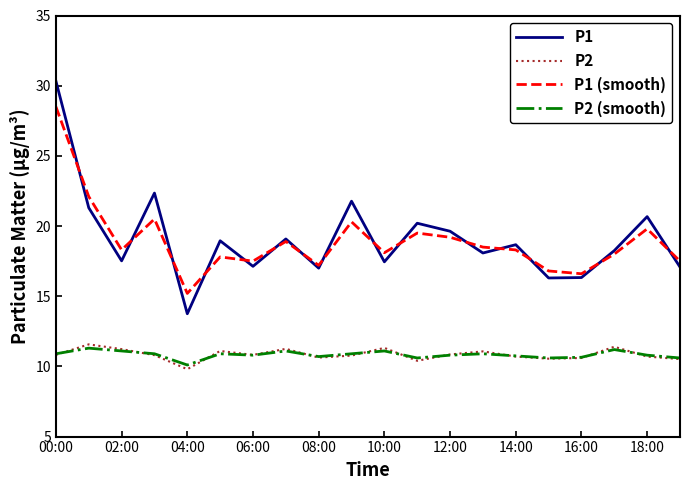

Rank the series by their maximum value, from highest to lowest.

P1, P1 (smooth), P2, P2 (smooth)